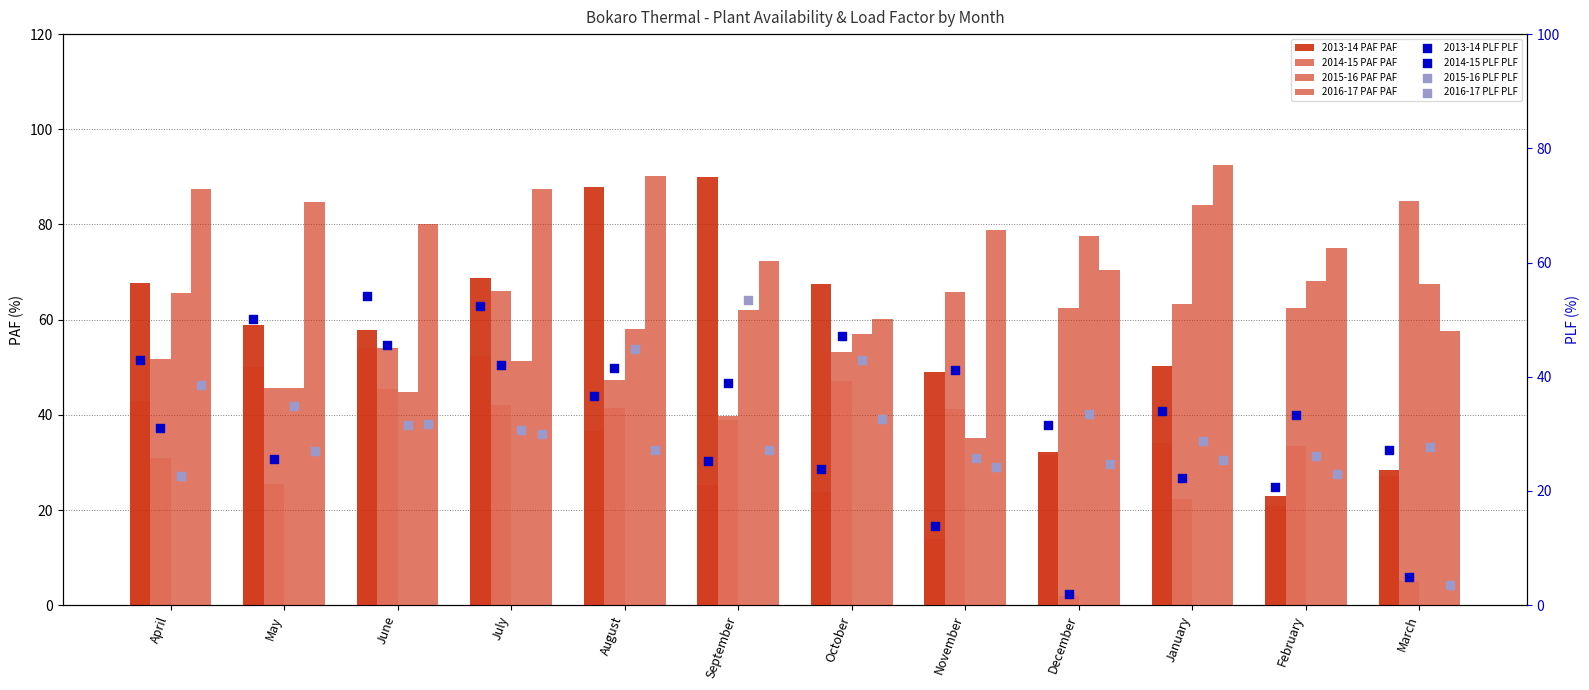

Which series contains the highest Y value?

2016-17 PAF